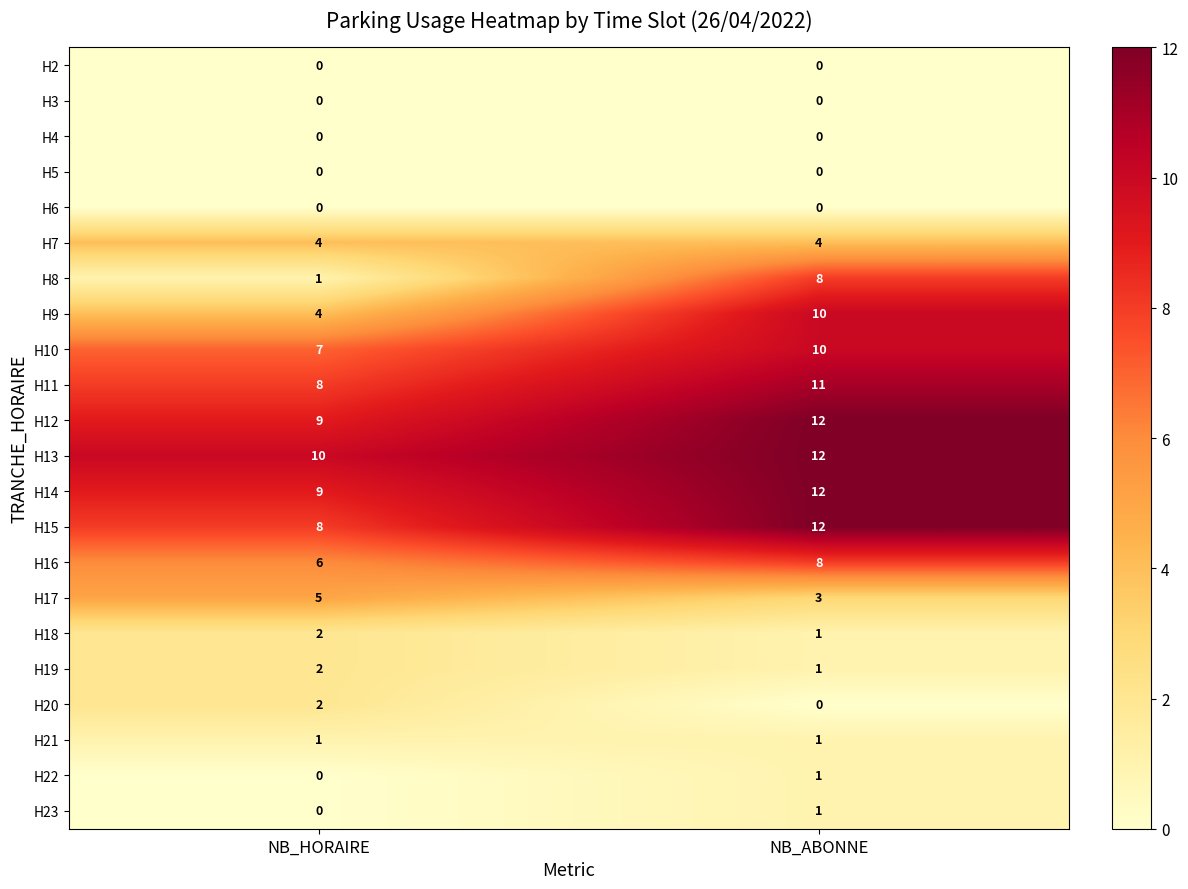

Which category has the lowest value in the H9 series?

NB_HORAIRE